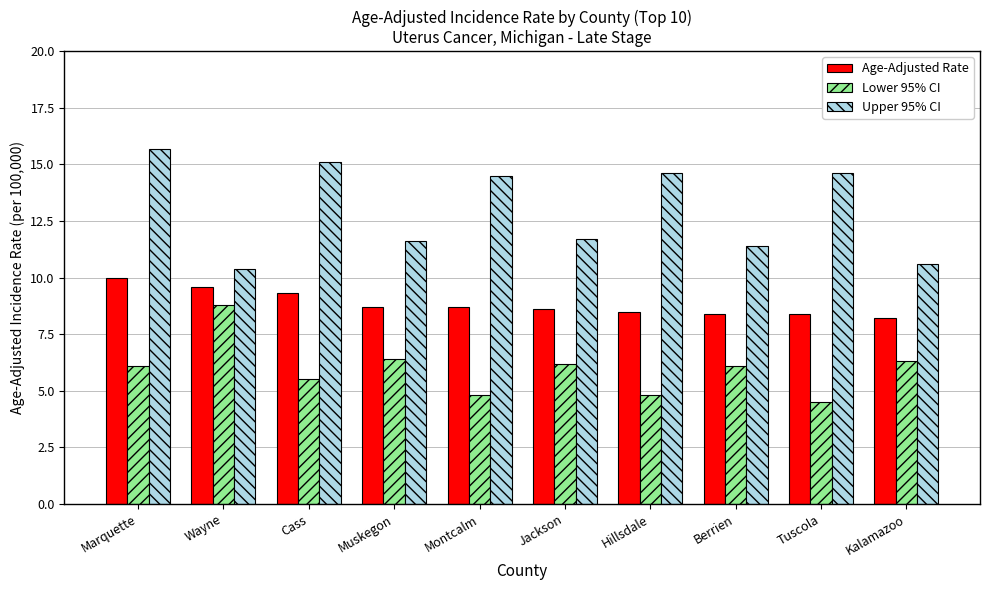

What is the sum of the Lower 95% CI values at Marquette and Jackson?

12.3